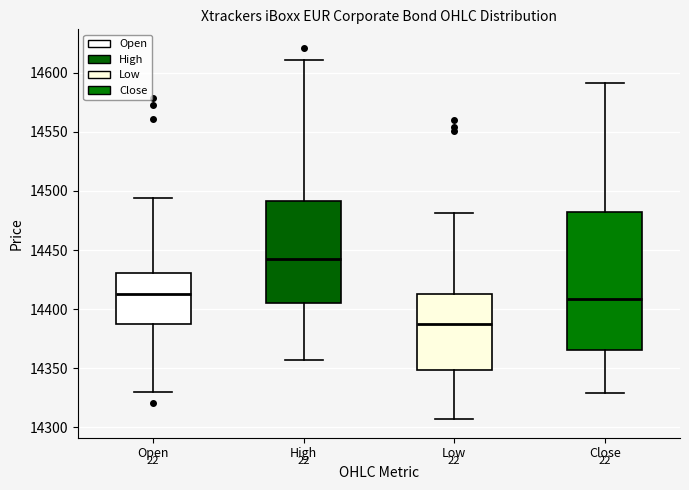

Comparing the boxes themselves (not the whiskers), which one is the tallest?

Close